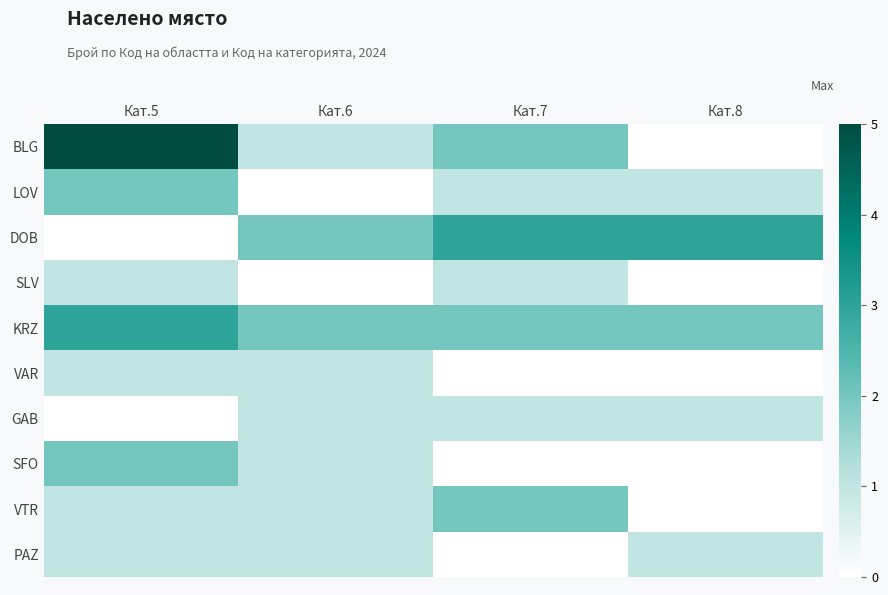

What is the spread (max minus min) of values at Кат.8?

3